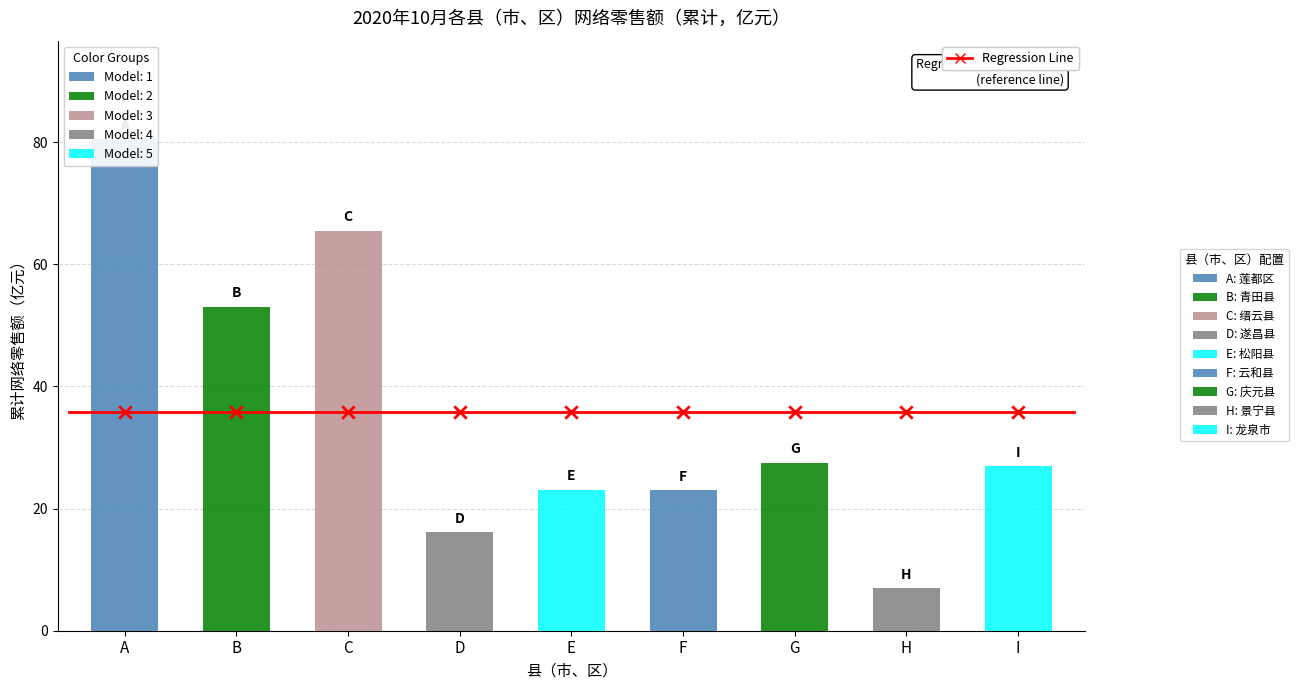

What is the ratio of the value at 景宁县 to the value at 青田县?

0.1